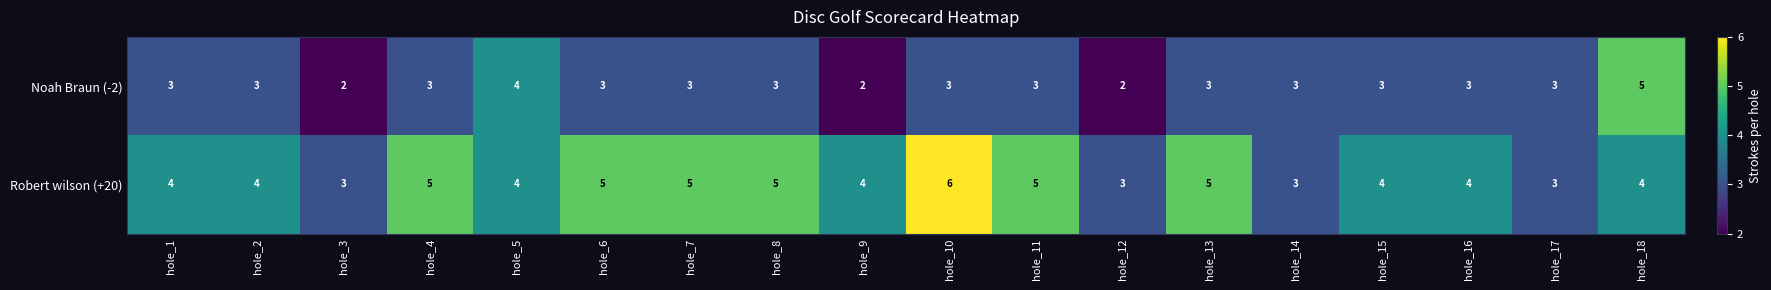

Is it true that Robert wilson (+20) equals 2 at hole_3?

False